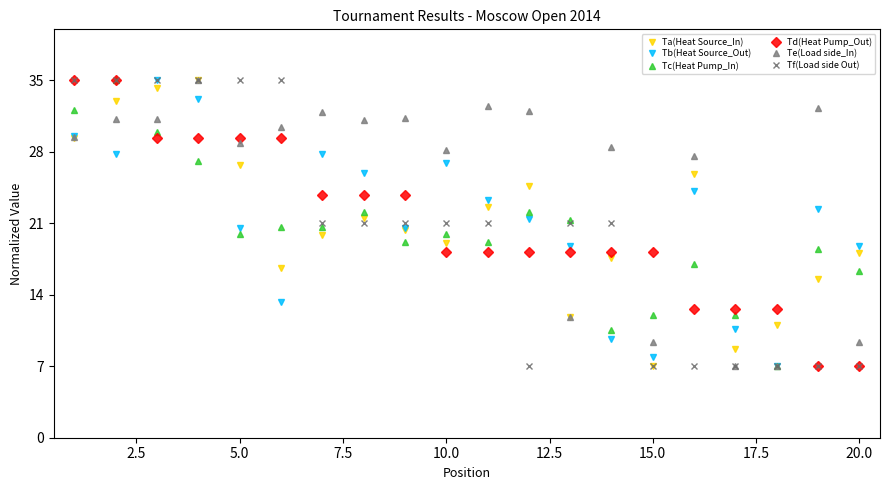

What is the value of the Tc(Heat Pump_In) point at the 13th from the left?

21.4